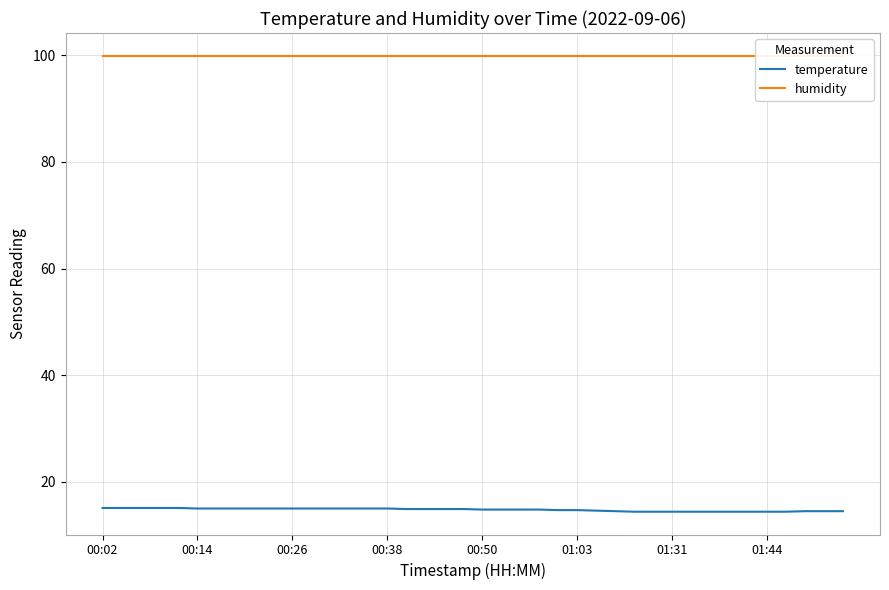

True or false: humidity and temperature intersect in this chart.

False